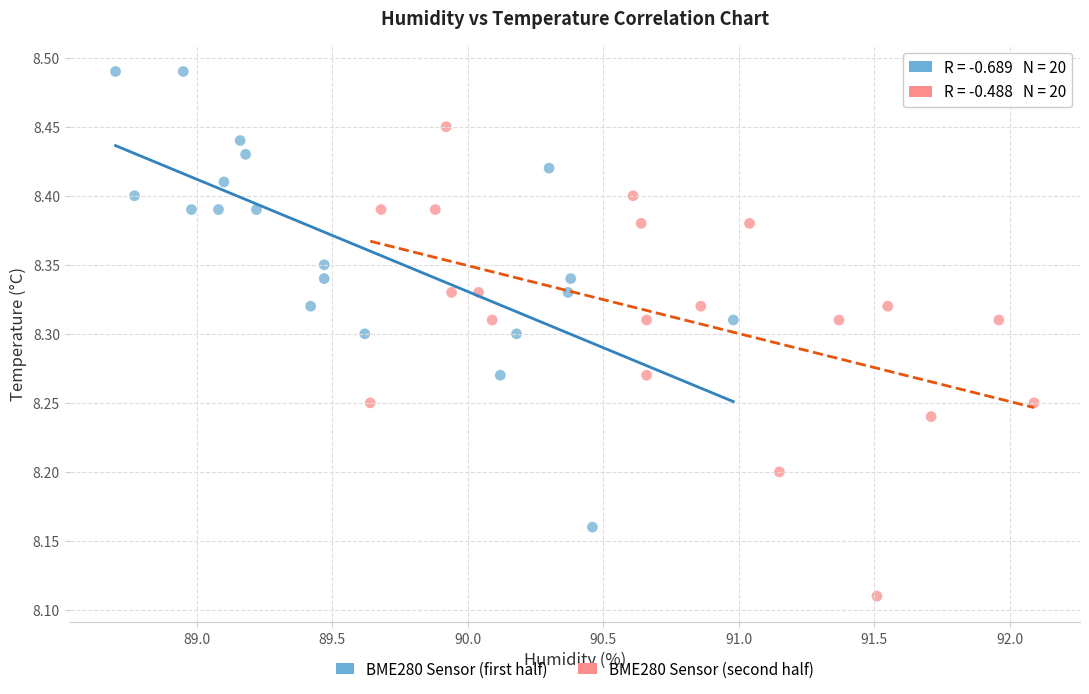

Which series reaches the maximum Y coordinate?

BME280 Sensor (first half)